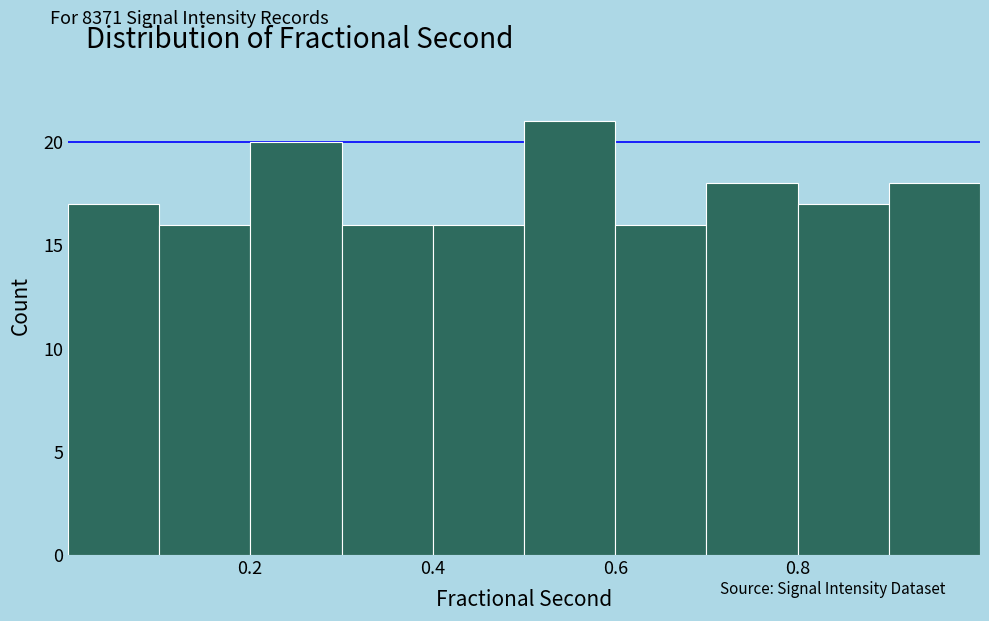

How tall is the bar that spans 0.4 to 0.5 on the x-axis? Neither the bar edges nor the heights are printed on the chart, so give them approximately, as read against the axes.

16